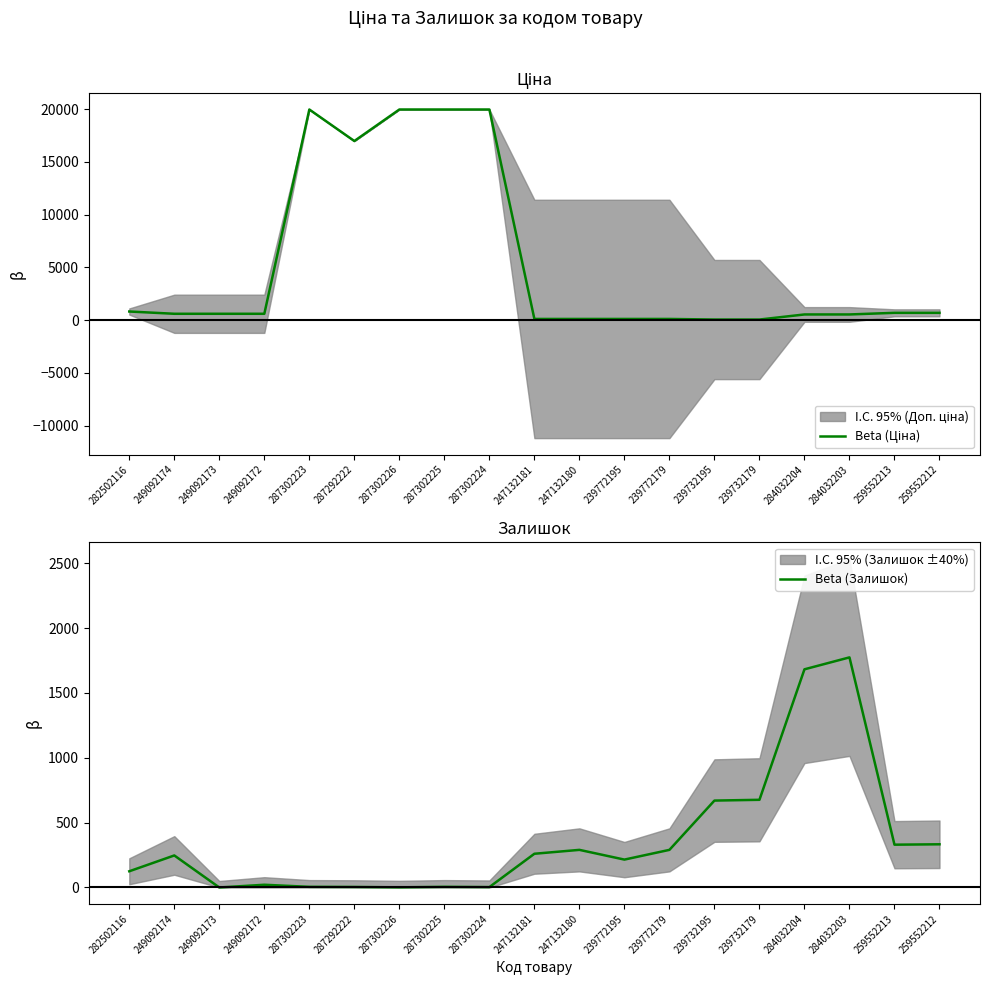

Between 249092174 and 259552213, which is larger?

259552213